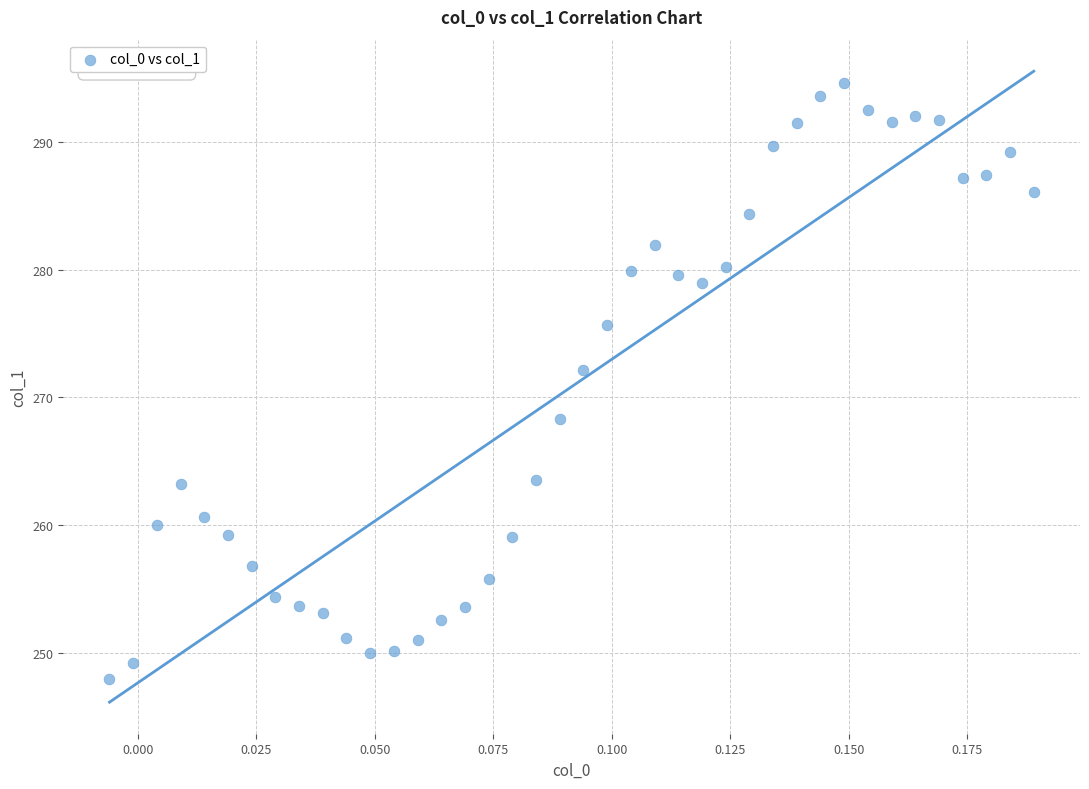

What is the range of Y values (max minus min)?

46.7